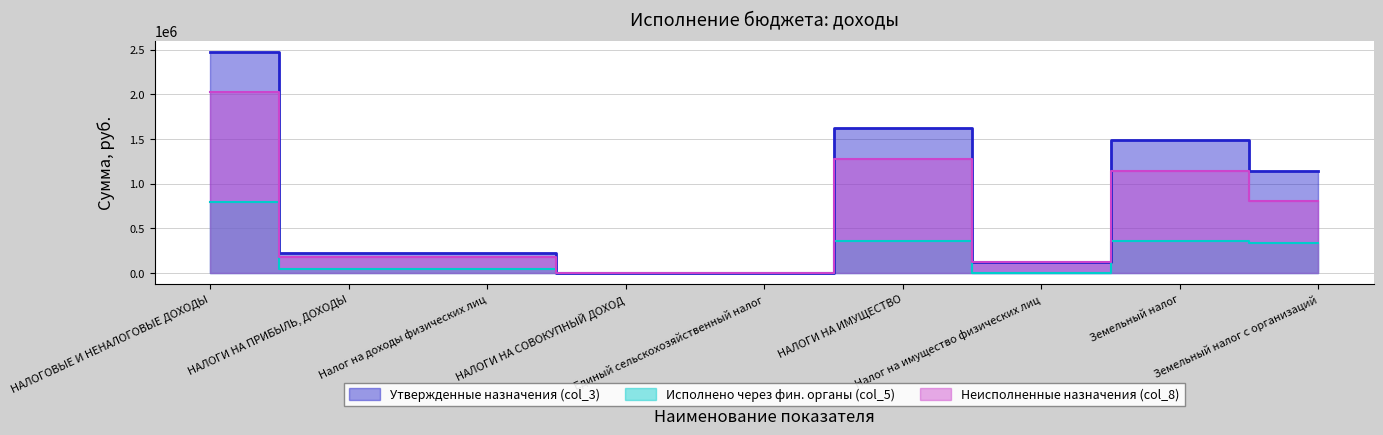

Reading right to left, extract all data points from this chart.

Утвержденные назначения (col_3): Земельный налог с организаций=1142000.0	Земельный налог=1492000.0	Налог на имущество физических лиц=127700.0	НАЛОГИ НА ИМУЩЕСТВО=1619700.0	Единый сельскохозяйственный налог=2000.0	НАЛОГИ НА СОВОКУПНЫЙ ДОХОД=2000.0	Налог на доходы физических лиц=219900.0	НАЛОГИ НА ПРИБЫЛЬ, ДОХОДЫ=219900.0	НАЛОГОВЫЕ И НЕНАЛОГОВЫЕ ДОХОДЫ=2473600.0
Исполнено через фин. органы (col_5): Земельный налог с организаций=339150.7	Земельный налог=354296.2	Налог на имущество физических лиц=0.0	НАЛОГИ НА ИМУЩЕСТВО=354155.7	Единый сельскохозяйственный налог=1500.0	НАЛОГИ НА СОВОКУПНЫЙ ДОХОД=1500.0	Налог на доходы физических лиц=43903.6	НАЛОГИ НА ПРИБЫЛЬ, ДОХОДЫ=43903.6	НАЛОГОВЫЕ И НЕНАЛОГОВЫЕ ДОХОДЫ=792618.3
Неисполненные назначения (col_8): Земельный налог с организаций=807432.8	Земельный налог=1143280.2	Налог на имущество физических лиц=128067.0	НАЛОГИ НА ИМУЩЕСТВО=1271347.2	Единый сельскохозяйственный налог=500.0	НАЛОГИ НА СОВОКУПНЫЙ ДОХОД=500.0	Налог на доходы физических лиц=175996.4	НАЛОГИ НА ПРИБЫЛЬ, ДОХОДЫ=175996.4	НАЛОГОВЫЕ И НЕНАЛОГОВЫЕ ДОХОДЫ=2026843.5